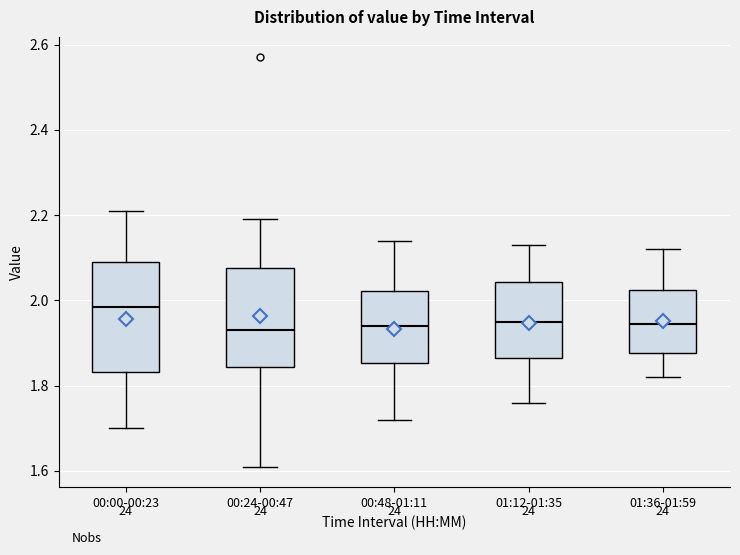

Reading left to right, read every box against the y-axis: the position of its median line, the range the box covers, and the ends of its whiskers. The values are not printed on the chart, so give them approximately, as read against the axis.

00:00-00:23: median 1.98, box 1.84 to 2.10, whiskers 1.70 to 2.22
00:24-00:47: median 1.94, box 1.84 to 2.08, whiskers 1.62 to 2.20
00:48-01:11: median 1.94, box 1.86 to 2.02, whiskers 1.72 to 2.14
01:12-01:35: median 1.96, box 1.86 to 2.04, whiskers 1.76 to 2.14
01:36-01:59: median 1.94, box 1.88 to 2.02, whiskers 1.82 to 2.12